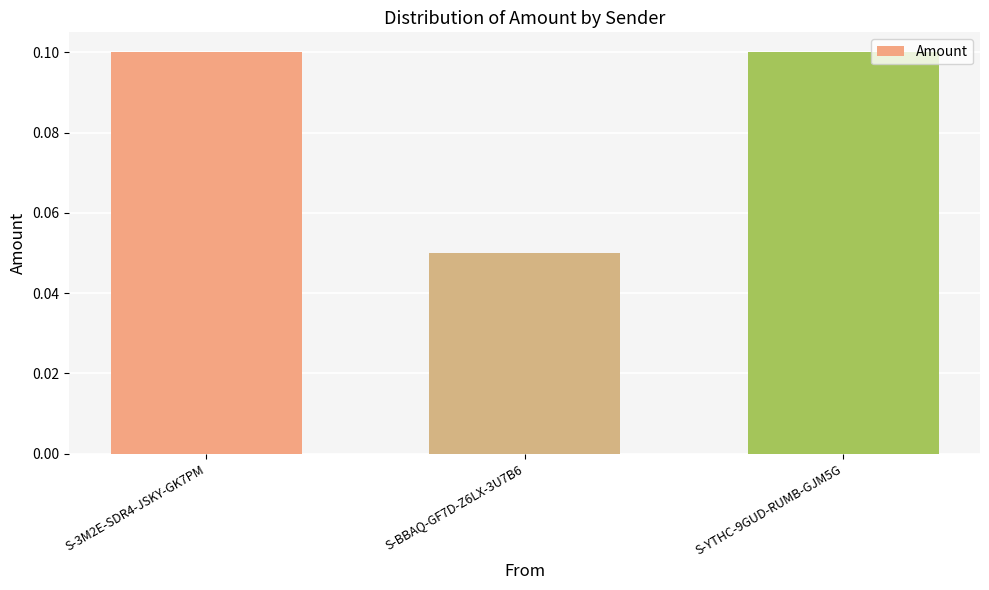

Which label corresponds to the smallest value in the chart?

S-BBAQ-GF7D-Z6LX-3U7B6